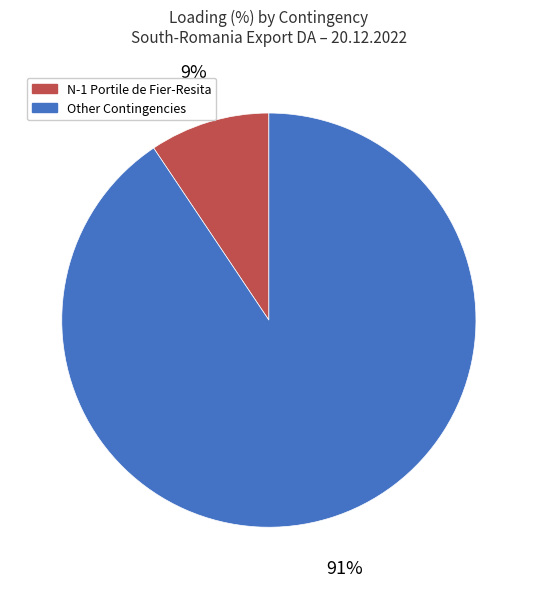

Is there any slice that represents more than half of the pie?

Yes